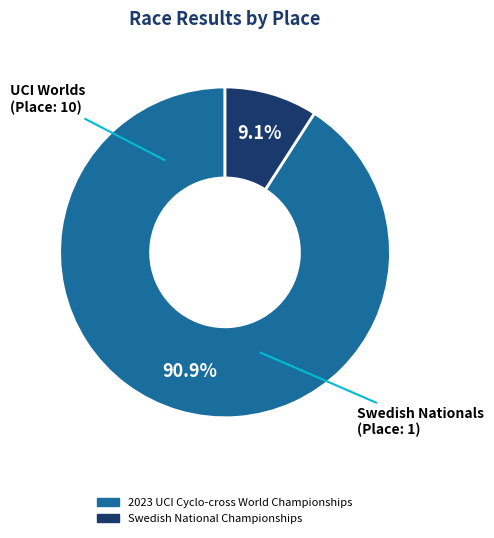

Approximately how many times larger is the value at 2023 UCI Cyclo-cross World Championships compared to Swedish National Championships?

10.0